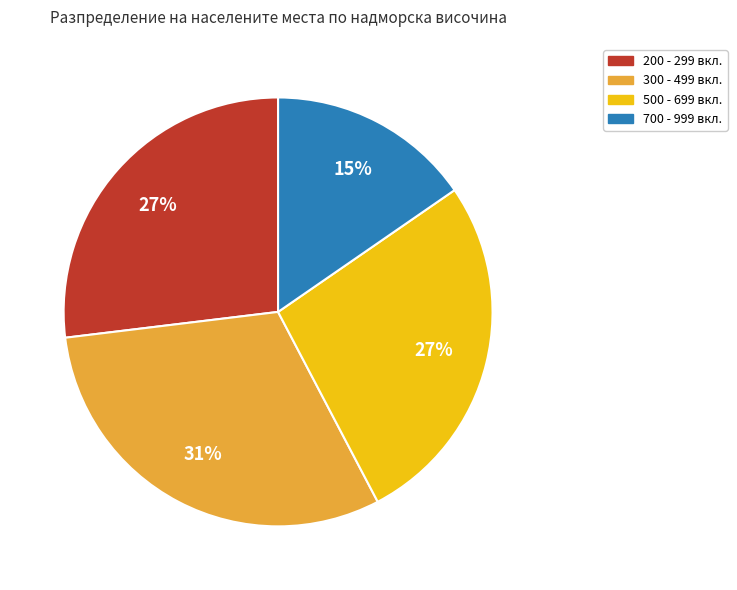

Which has a higher value, 500 - 699 вкл. or 700 - 999 вкл.?

500 - 699 вкл.